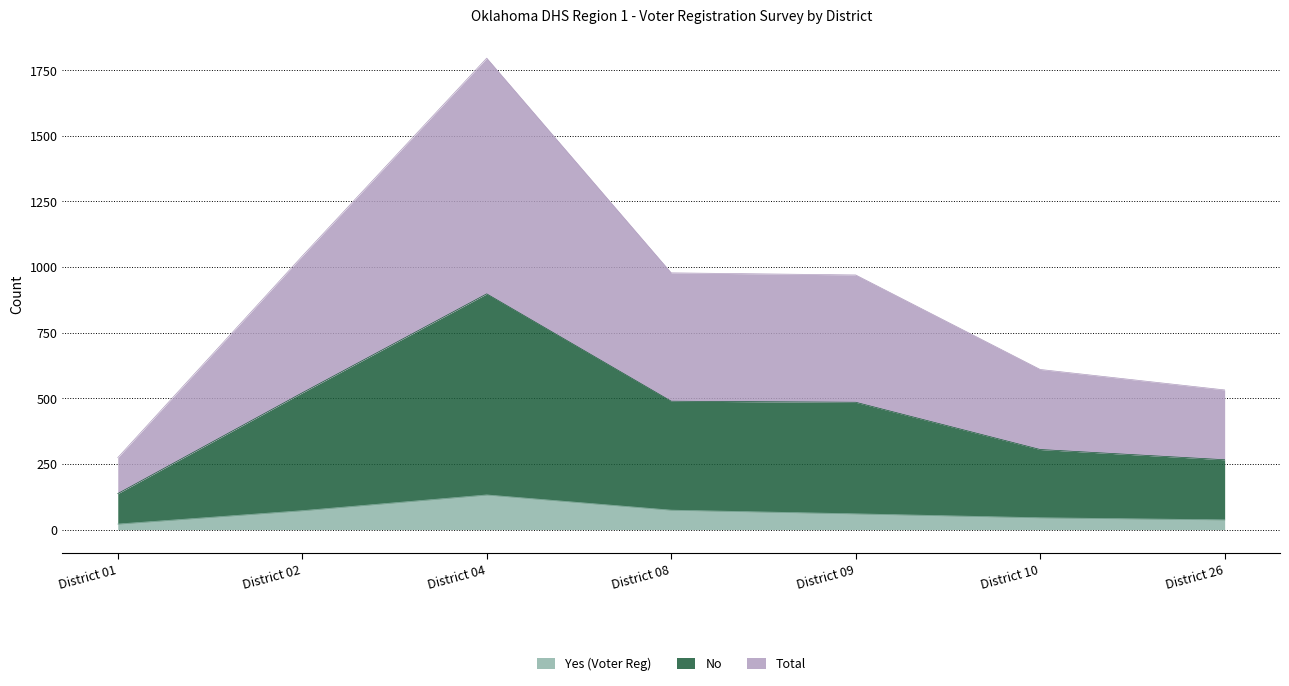

True or false: Total and Yes (Voter Reg) intersect in this chart.

False